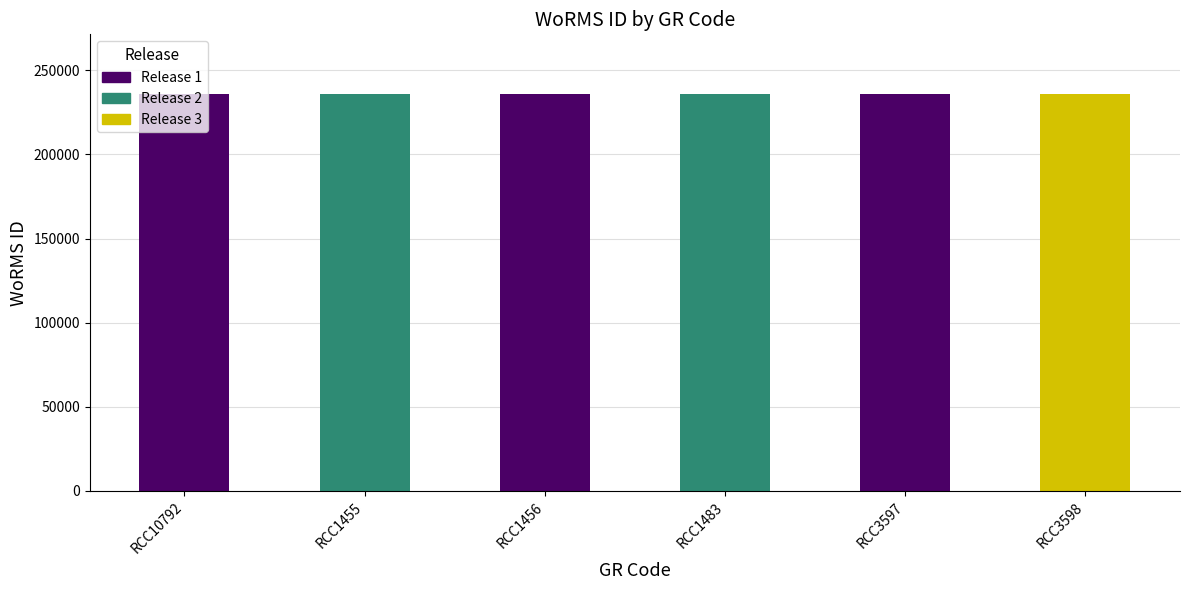

Read the value at RCC3598.

235975